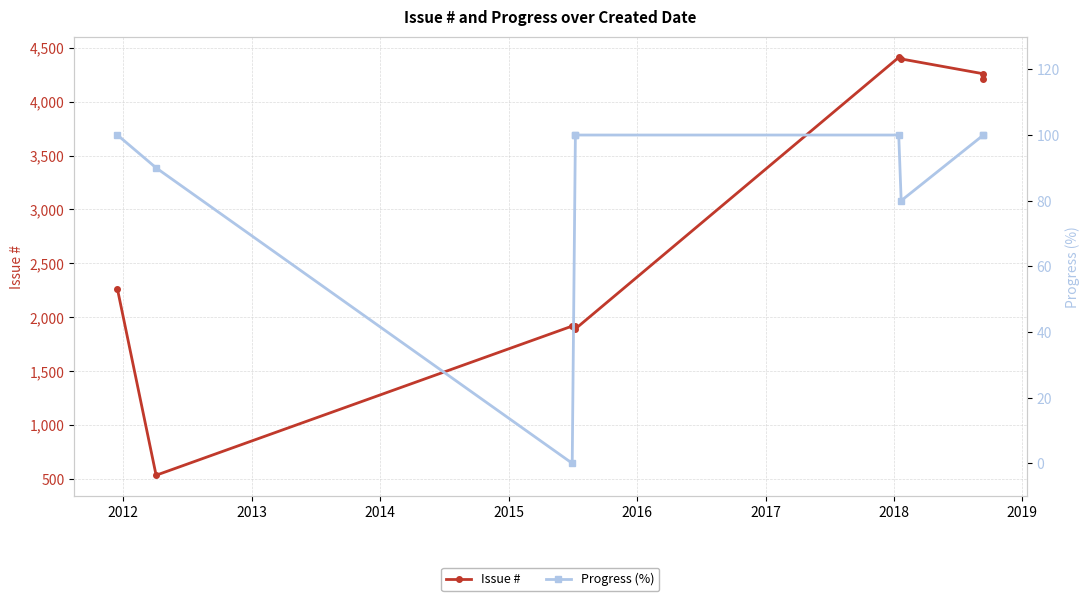

Is it true that Progress (%) equals 108 at 2017?

False